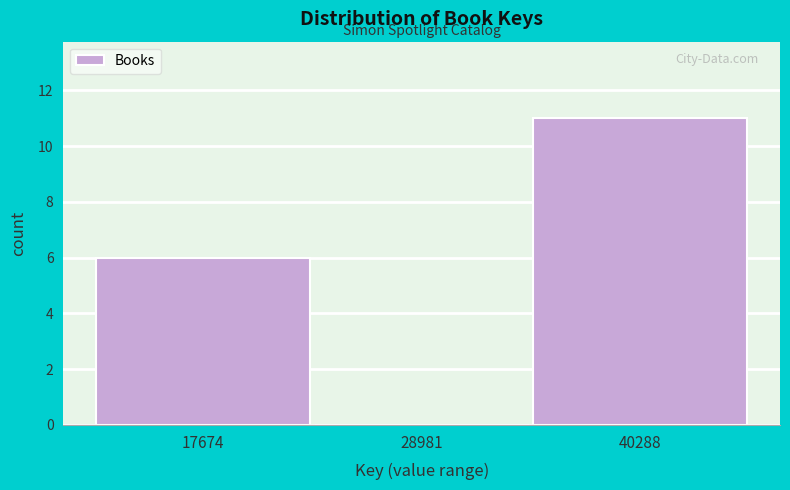

Reading left to right, list all the values displayed in this chart.

17674=6	28981=0	40288=11